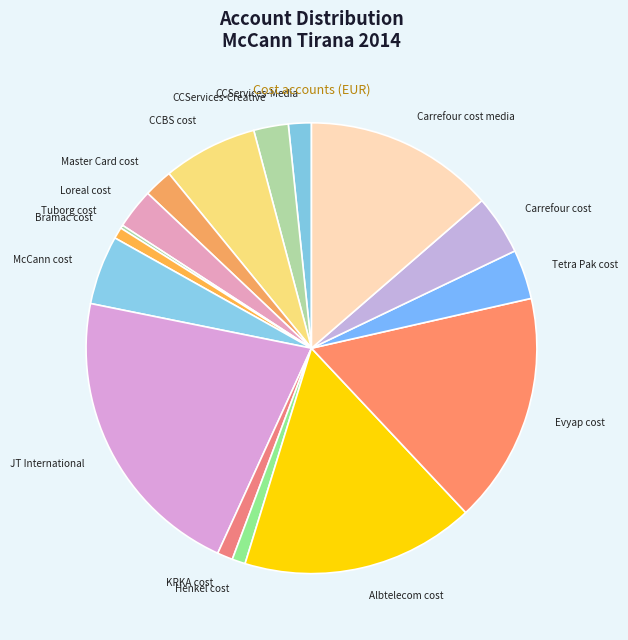

Is the sum of JT International and CCServices-Creative greater than half?

No